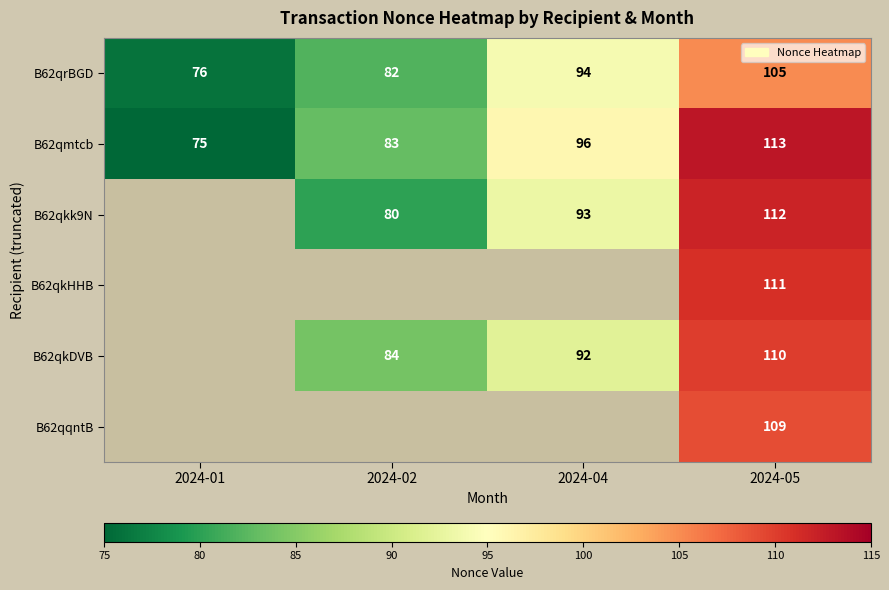

What is the total value across all series at 2024-05?

660